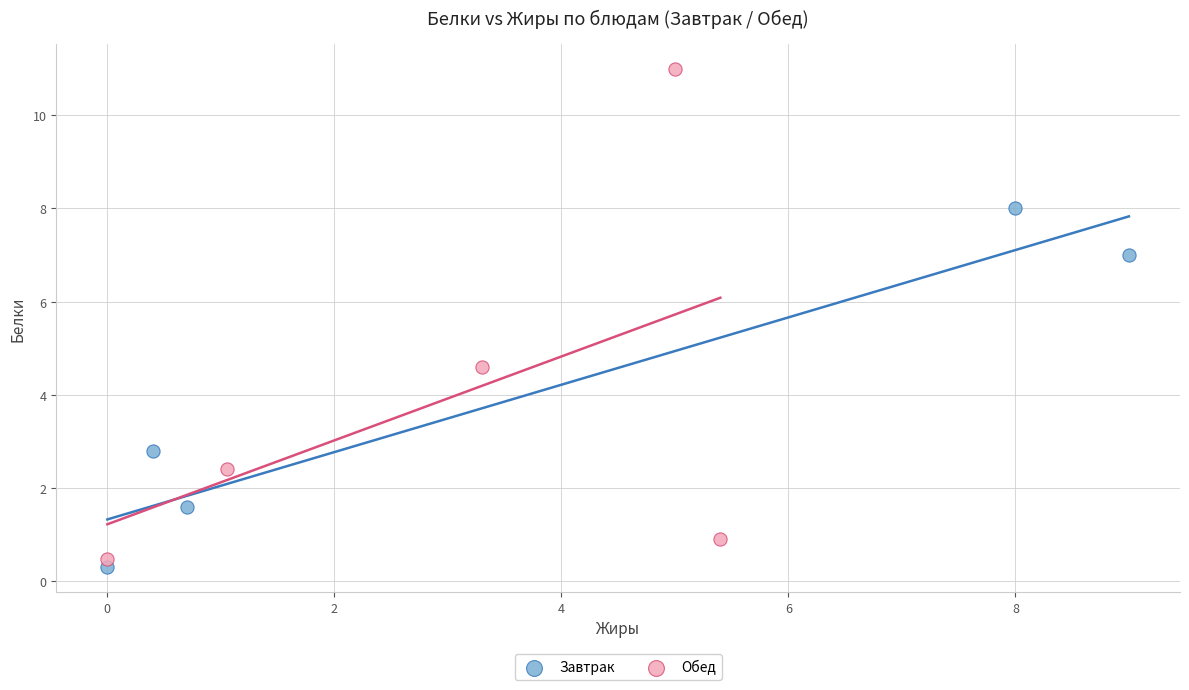

Which series reaches the maximum Y coordinate?

Обед